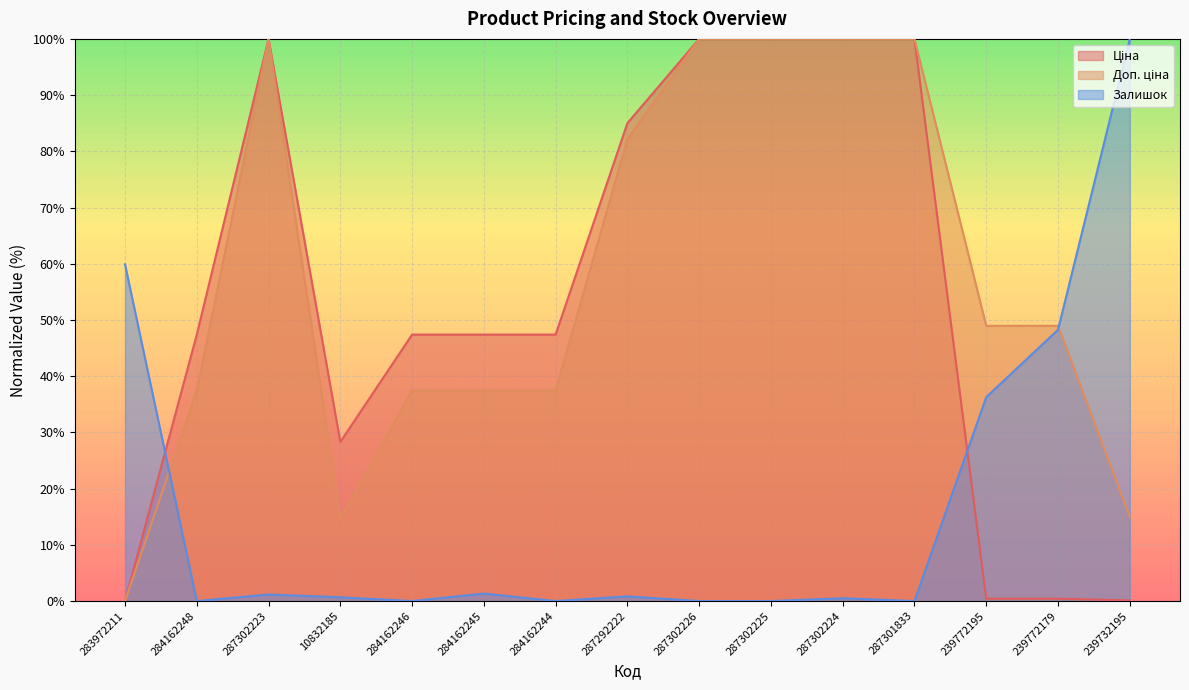

At which category does Залишок reach its first local valley?

284162248